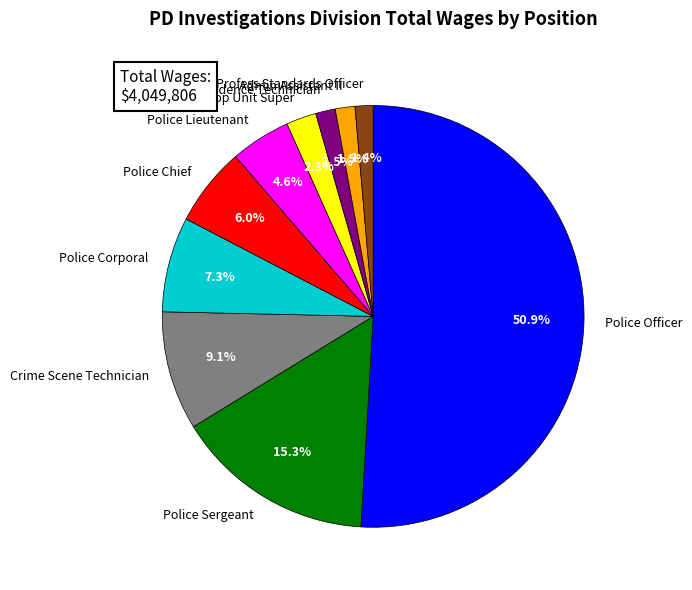

How many slices are in this pie chart?

10